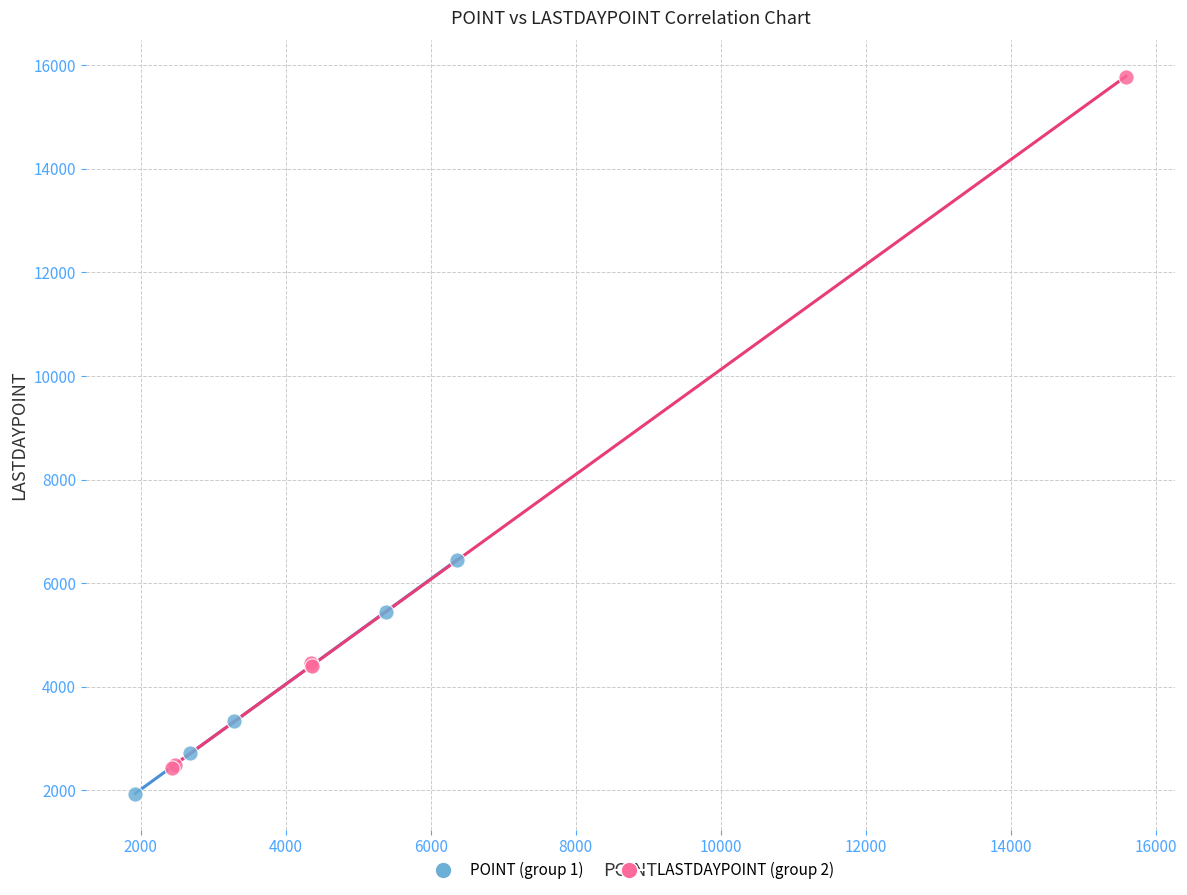

Which series reaches the maximum Y coordinate?

LASTDAYPOINT (group 2)